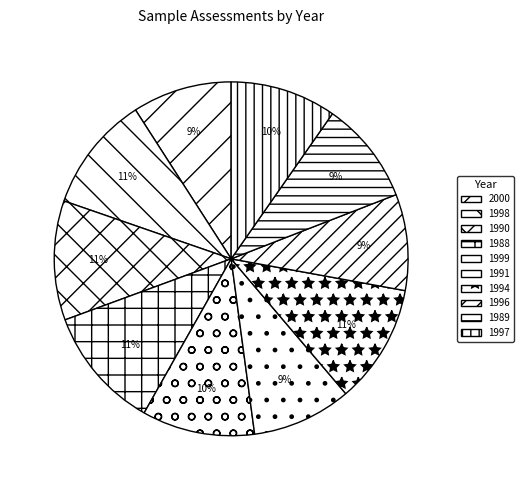

Rank the categories by value from lowest to highest.

1988, 1989, 1990, 1991, 1994, 1996, 1997, 1998, 1999, 2000